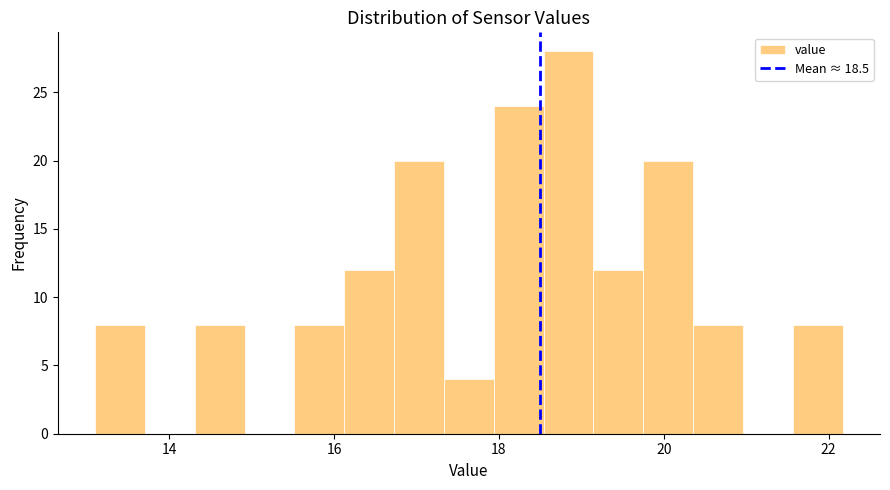

Around what value on the x-axis is the tallest bar? Give the approximate position of its centre, as read against the axis.

18.8